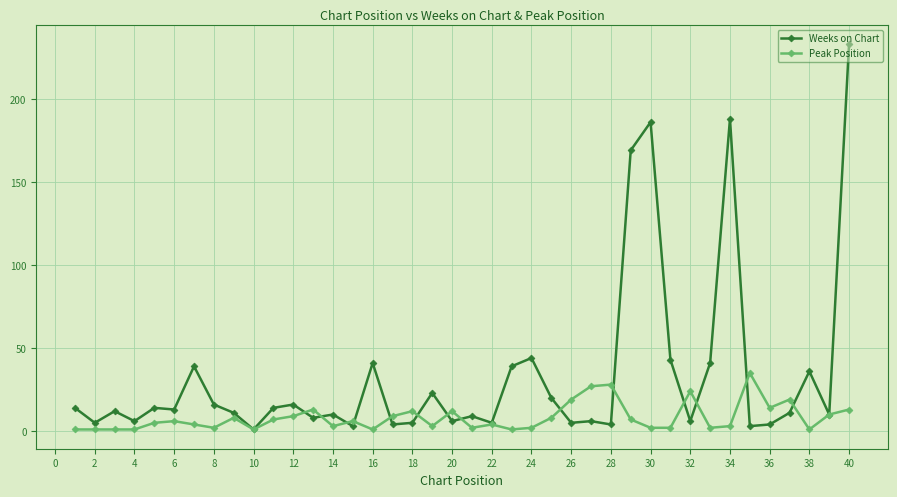

True or false: Peak Position has more than 1 points higher than both neighbors.

True